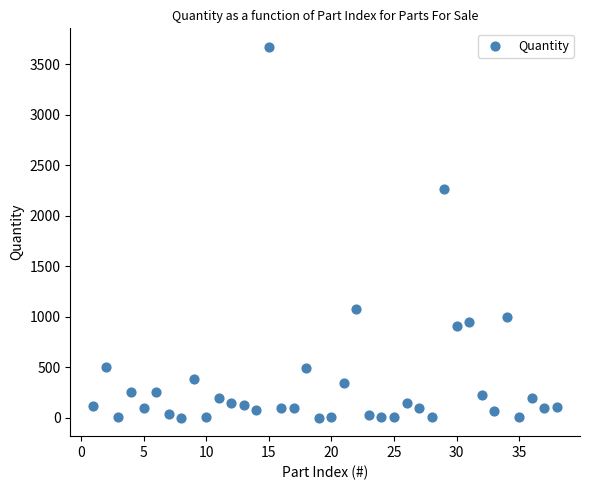

What Y value in the scatter plot is closest to 1837?

2268